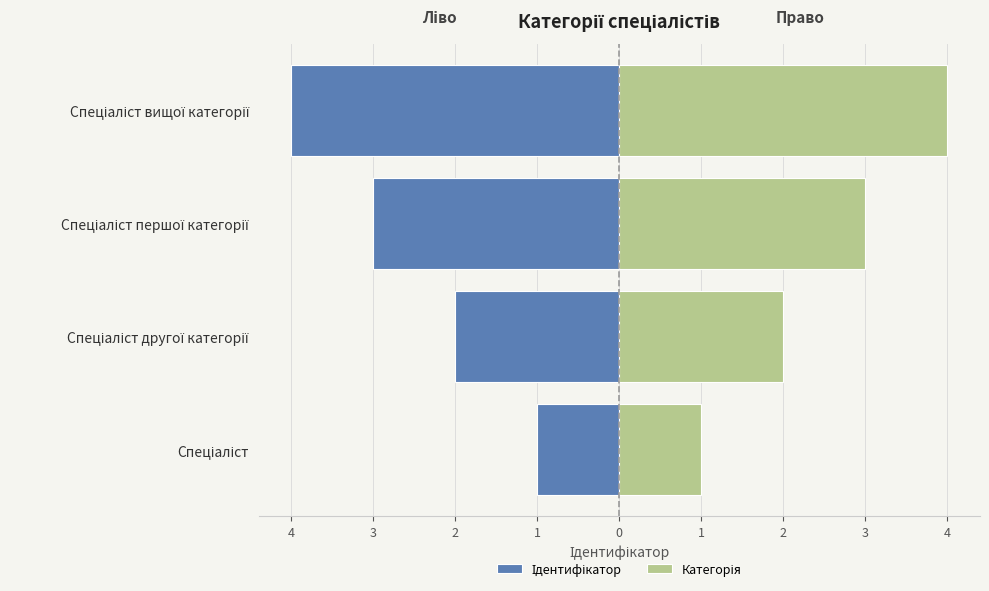

Which series has the largest total across all categories?

Категорія